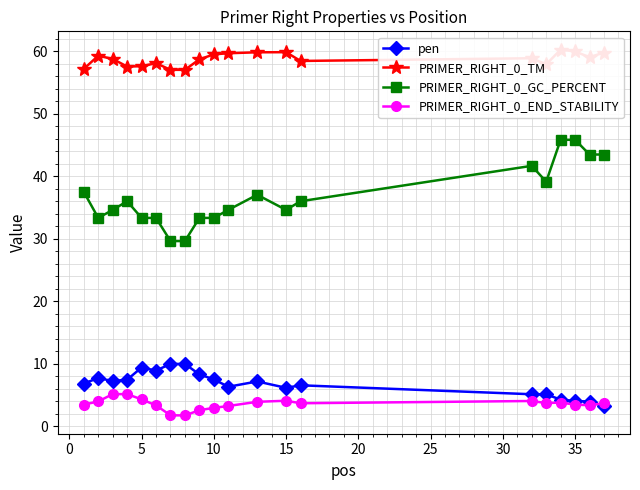

True or false: PRIMER_RIGHT_0_GC_PERCENT has more than 0 points higher than both neighbors.

True